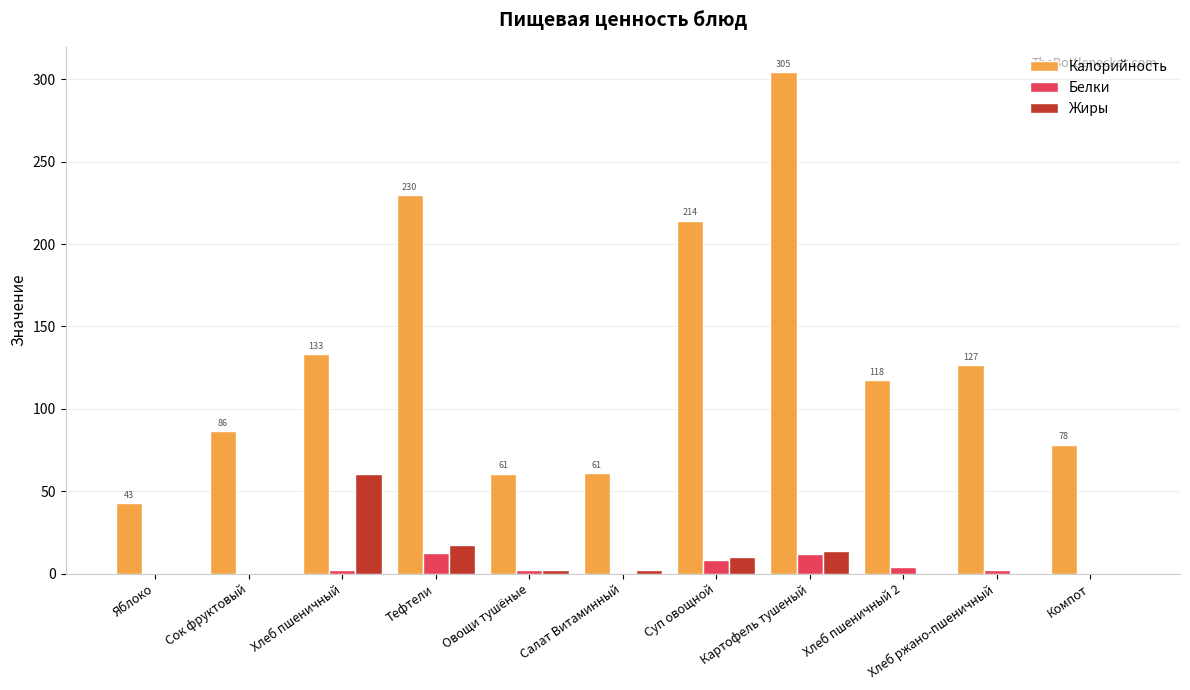

What is the sum of all Белки values?

42.5